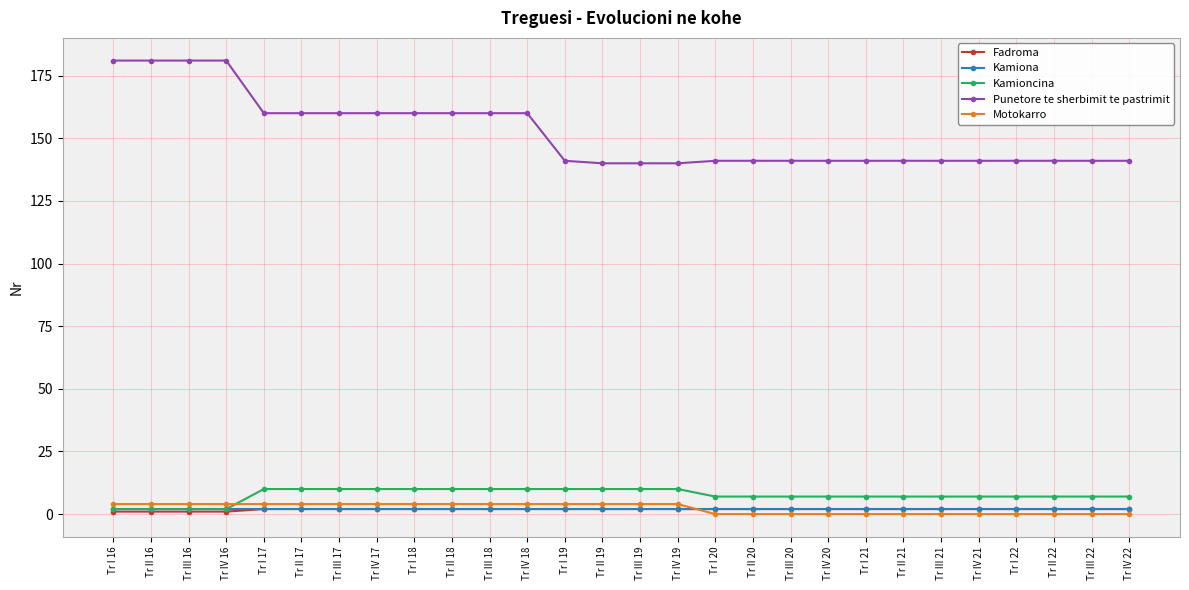

At how many categories does at least one series exceed 4?

28